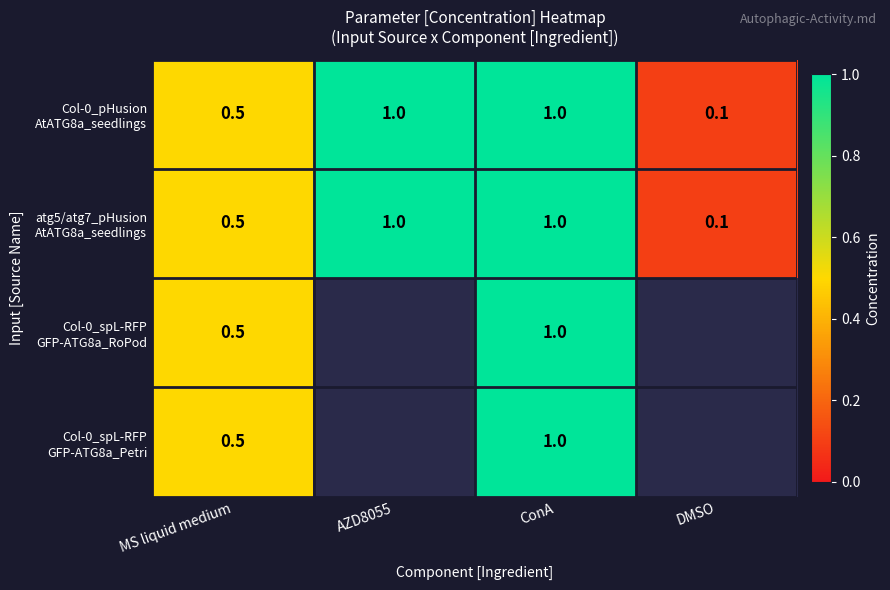

What is the greatest value displayed?

1.0